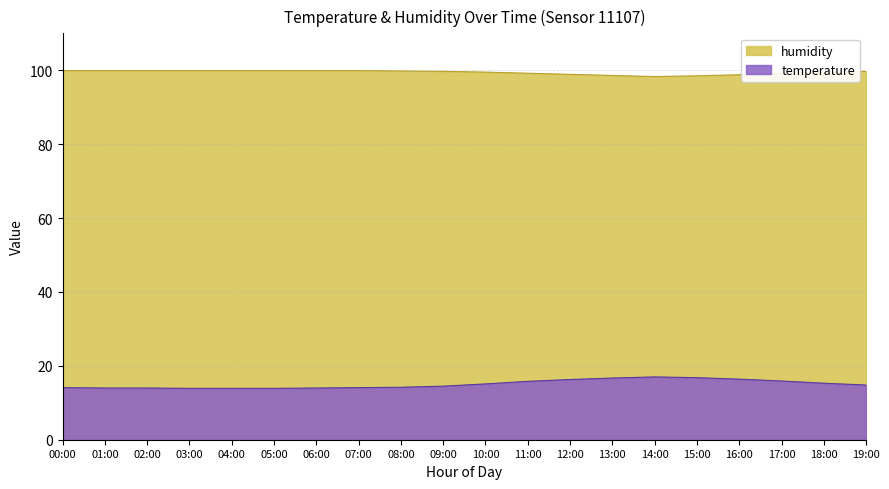

True or false: humidity and temperature cross at least once.

False